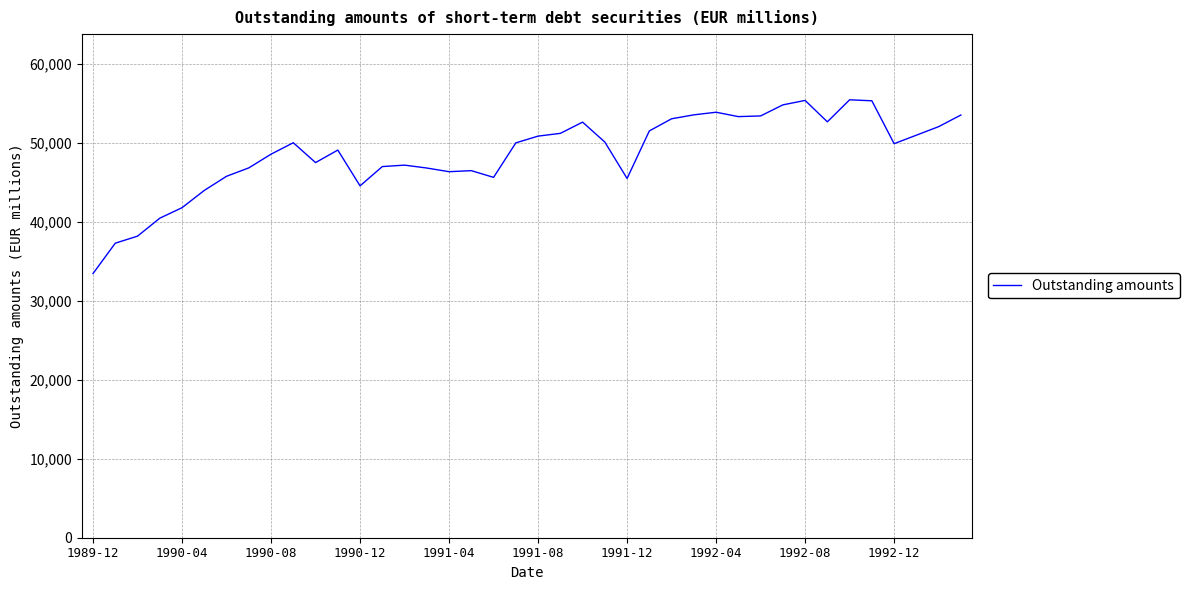

What is the minimum value shown in the chart?

33457.2